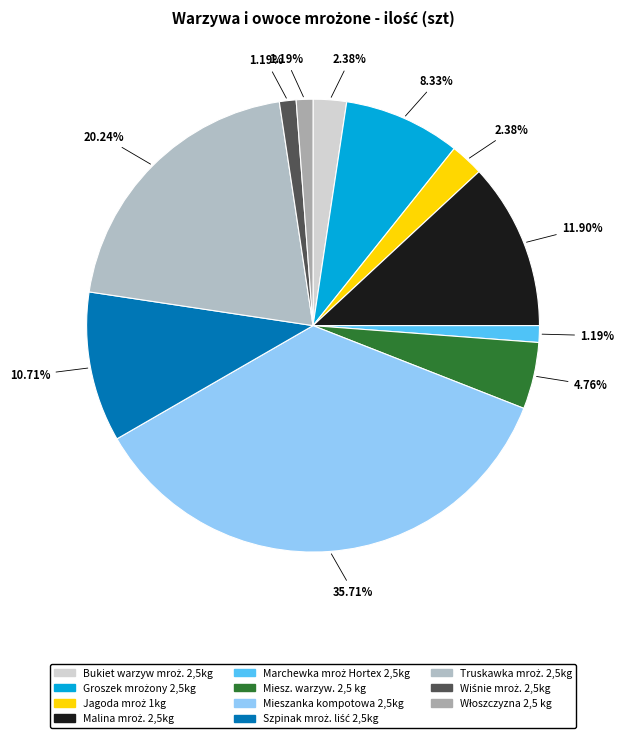

Is the sum of Szpinak mroż. liść 2,5kg and Groszek mrożony 2,5kg greater than half?

No